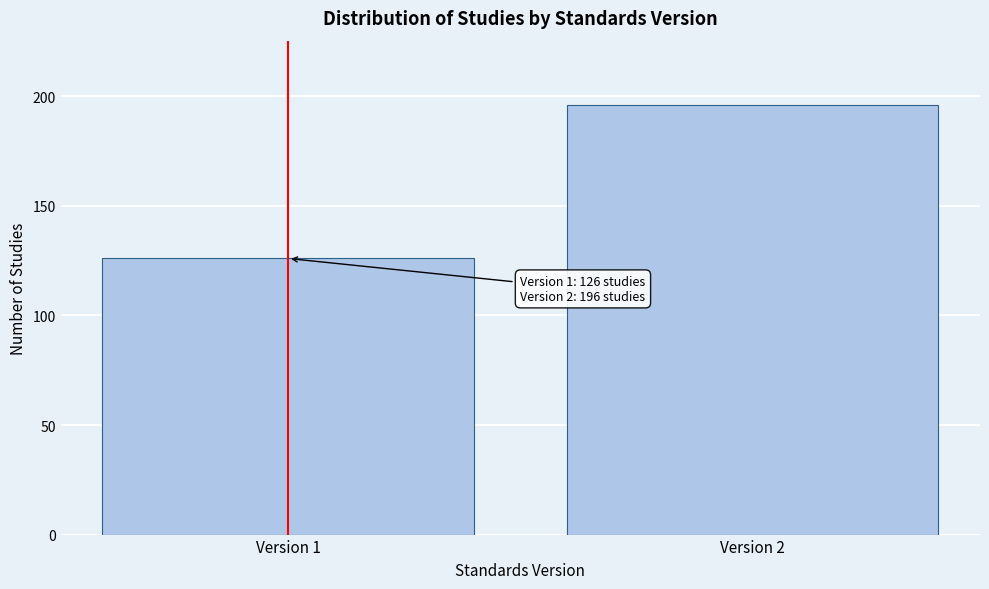

Reading right to left, what are all the values shown in this chart?

Version 2=196	Version 1=126